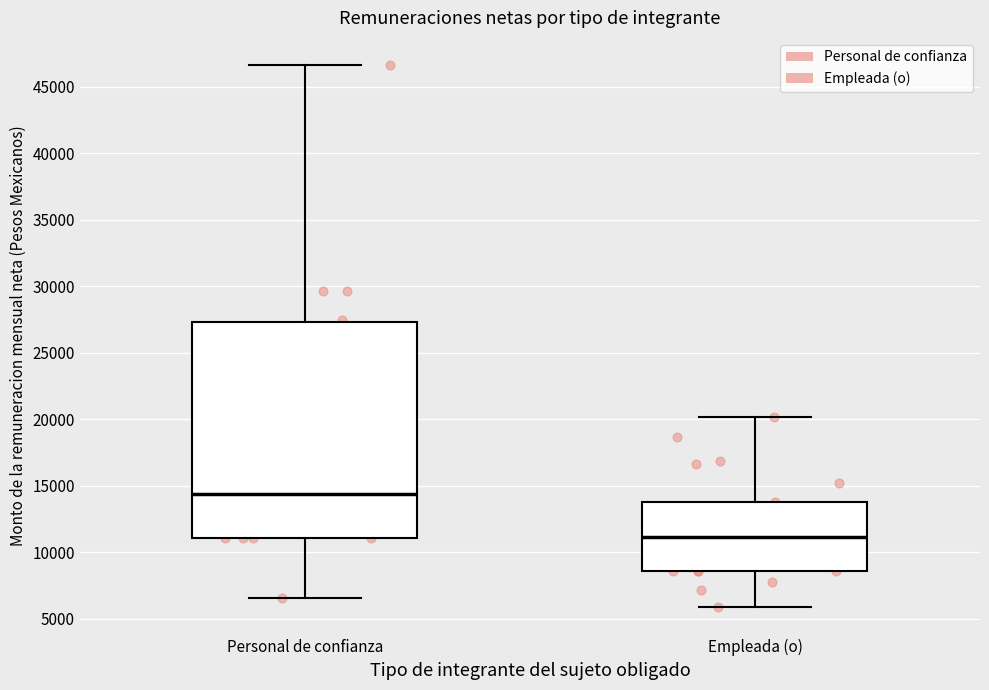

Reading left to right, read every box against the y-axis: the position of its median line, the range the box covers, and the ends of its whiskers. The values are not printed on the chart, so give them approximately, as read against the axis.

Personal de confianza: median 14500, box 11000 to 27500, whiskers 6500 to 46500
Empleada (o): median 11000, box 8500 to 14000, whiskers 6000 to 20000